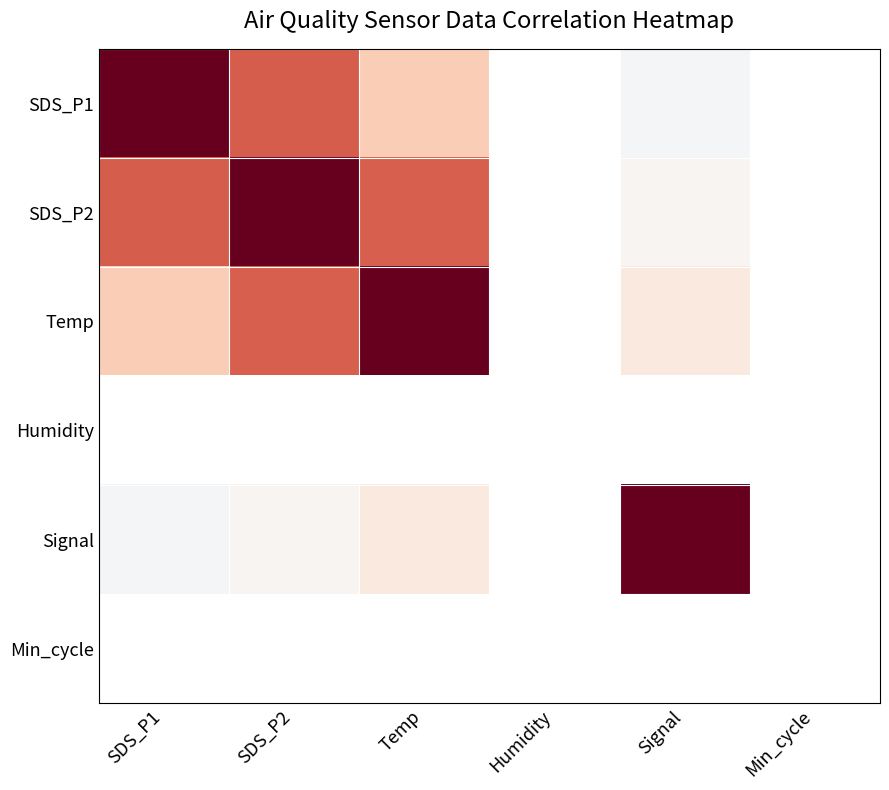

Which has a higher value, SDS_P2 or Humidity?

Humidity